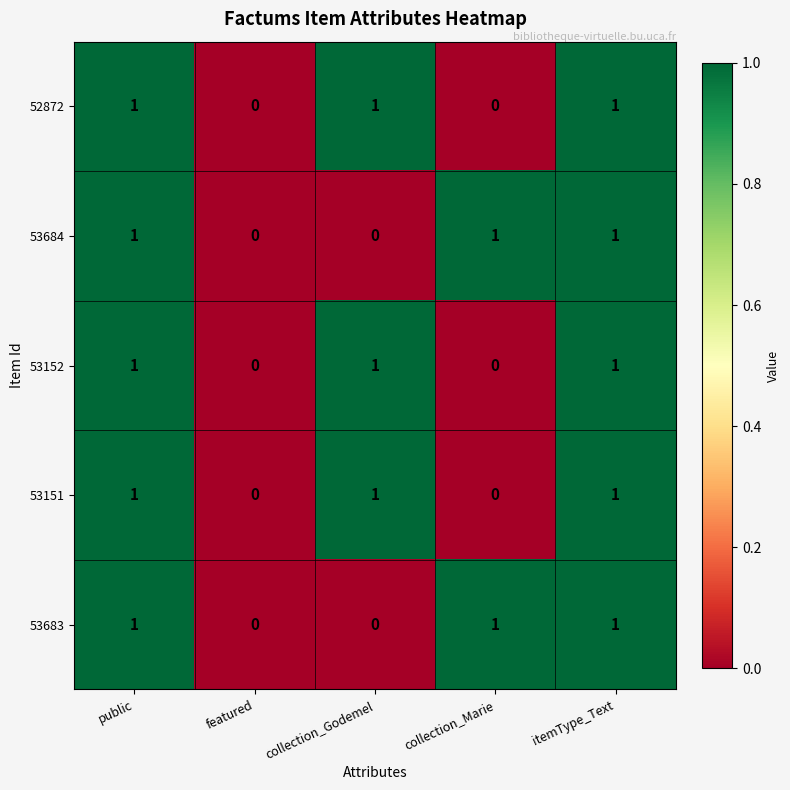

How many positive values does the 53683 series have?

3